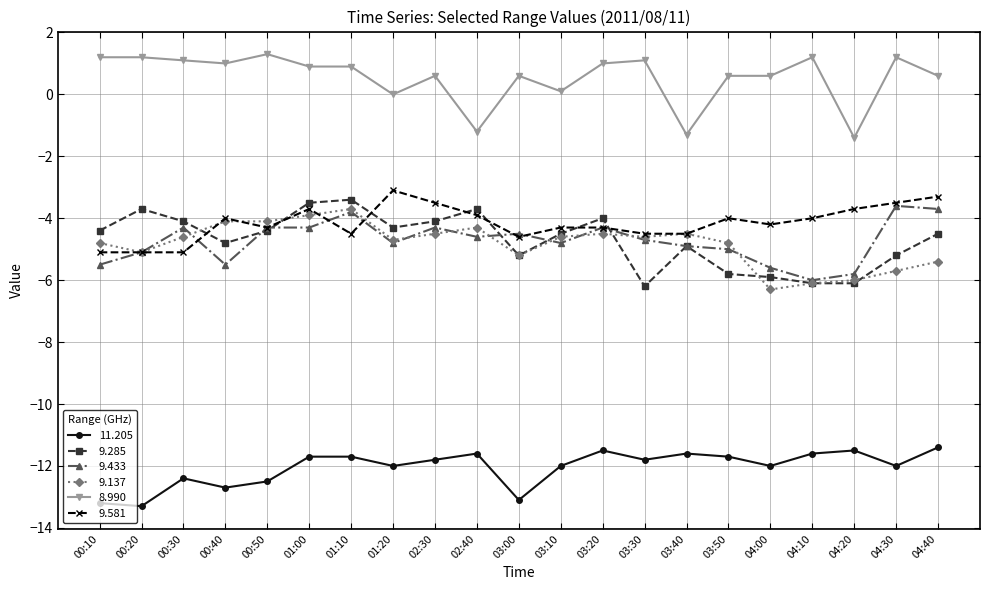

What is the value of the 8.990 point at the 7th from the left?

0.9